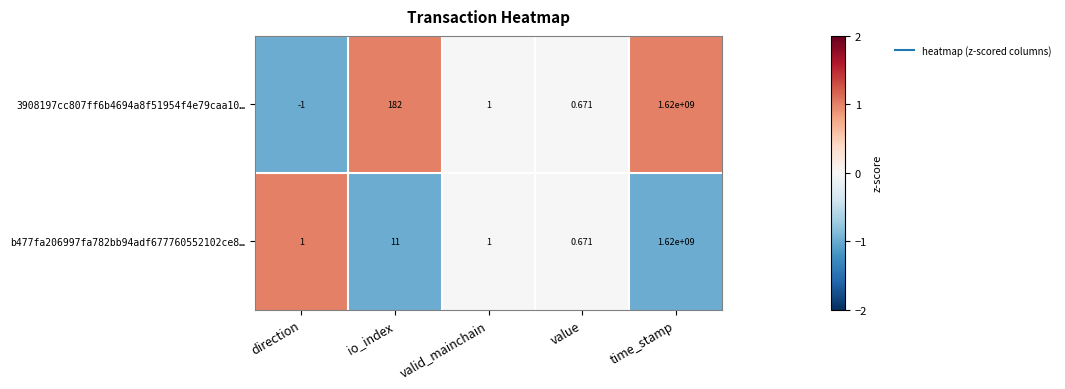

At which category does the chart reach its peak across all series?

time_stamp